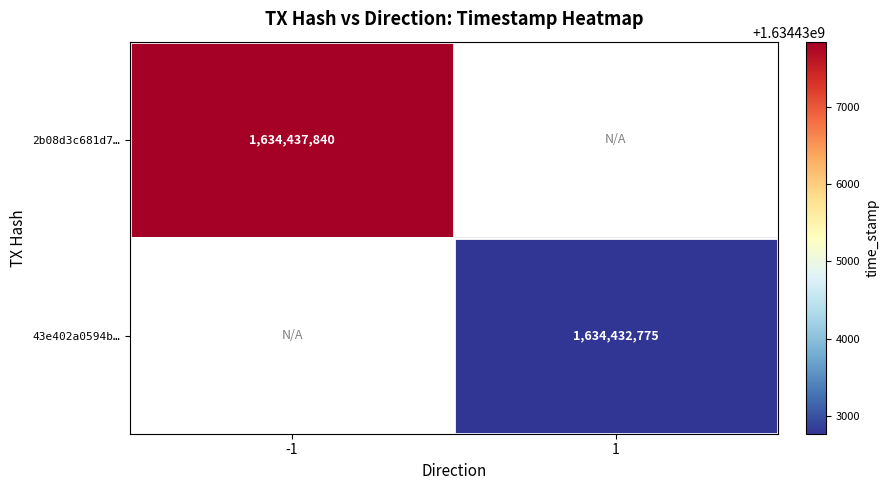

True or false: 2b08d3c681d7… has a value of 1634437840 at -1.

True